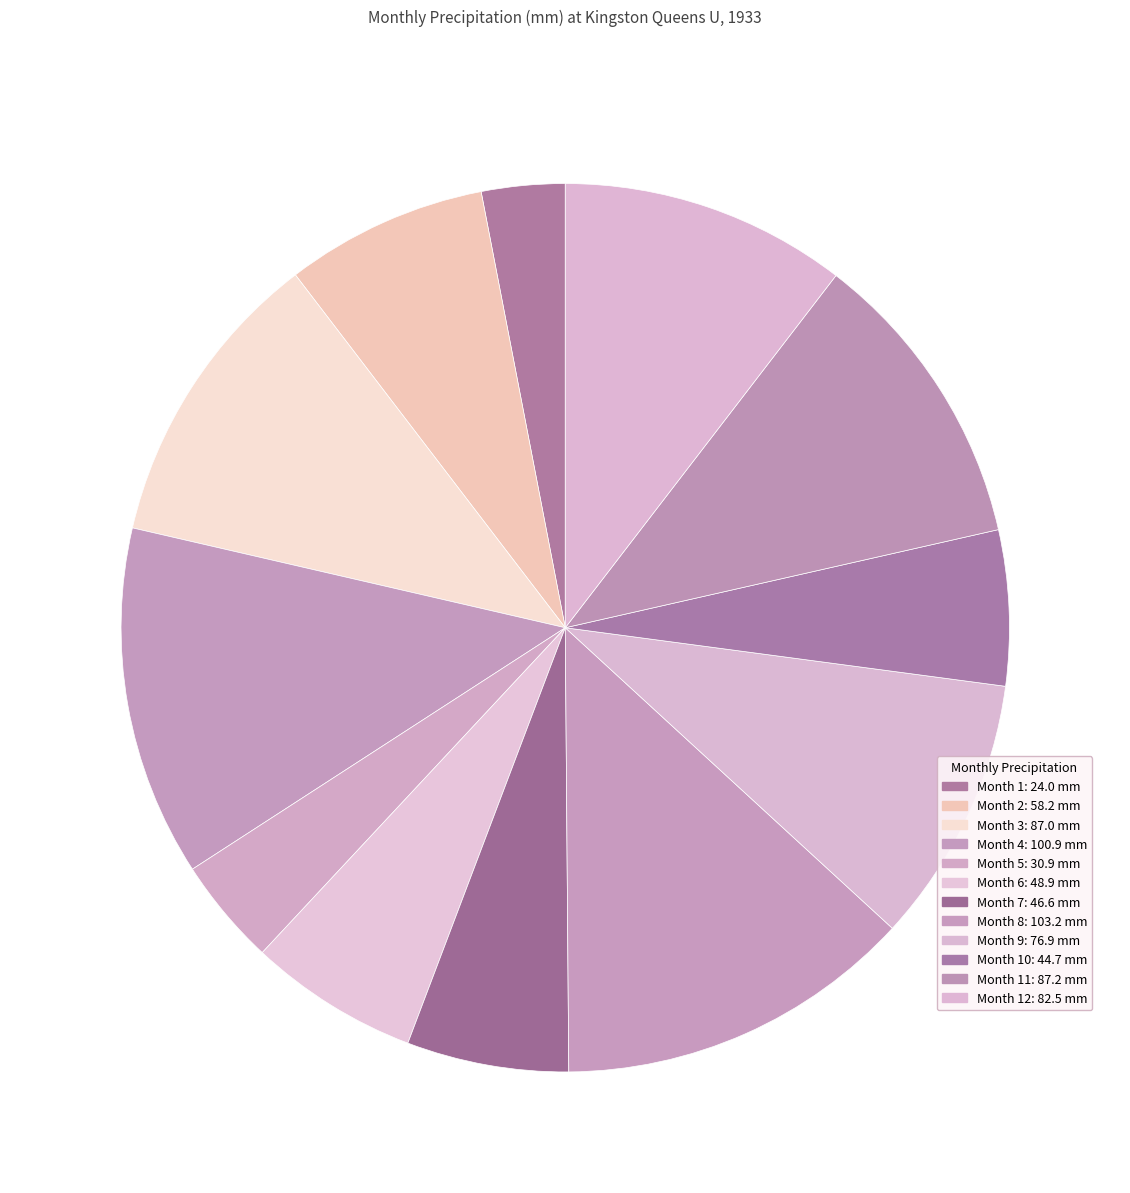

Count the number of slices in the pie.

12